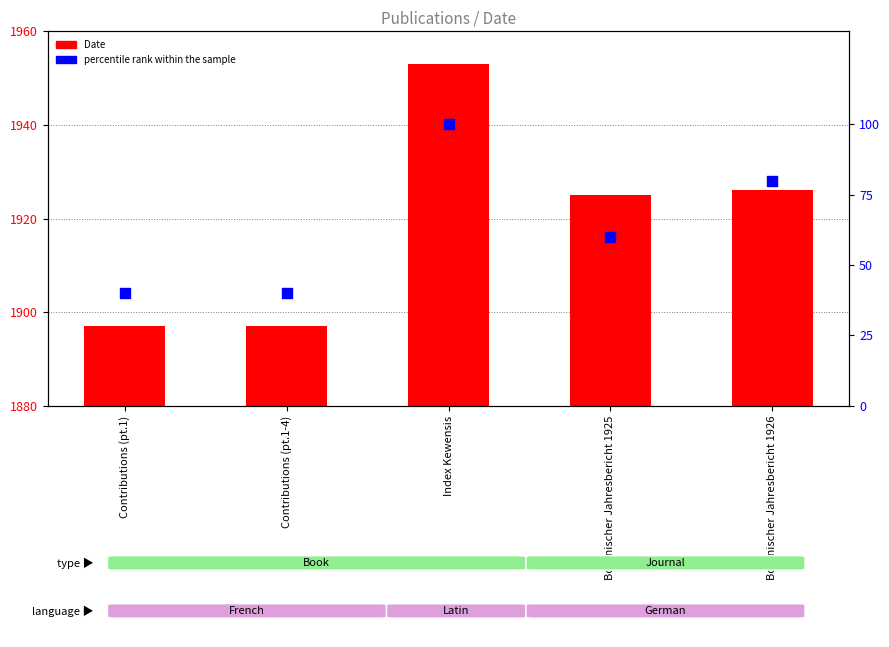

Which series has the largest Y range (max minus min)?

percentile rank within the sample